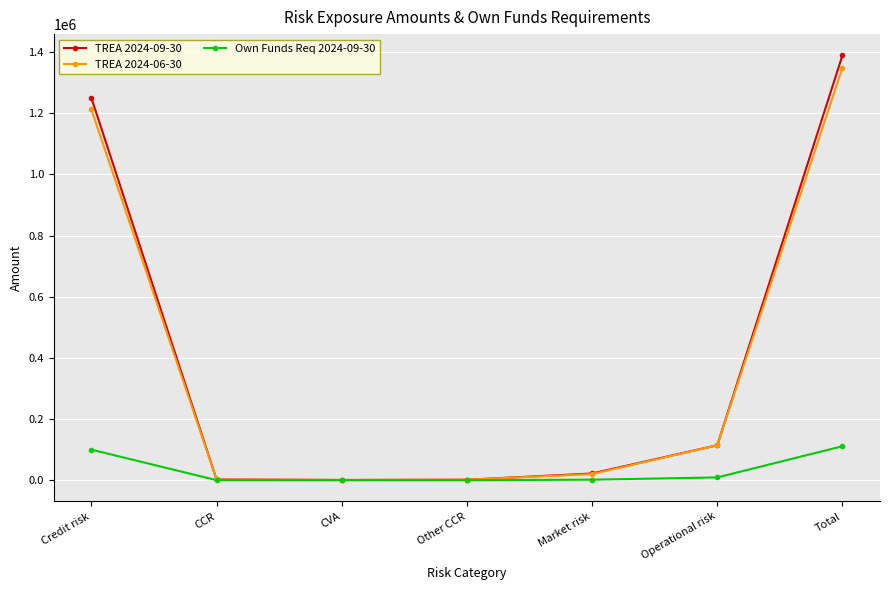

What is the smallest value displayed?

68.6